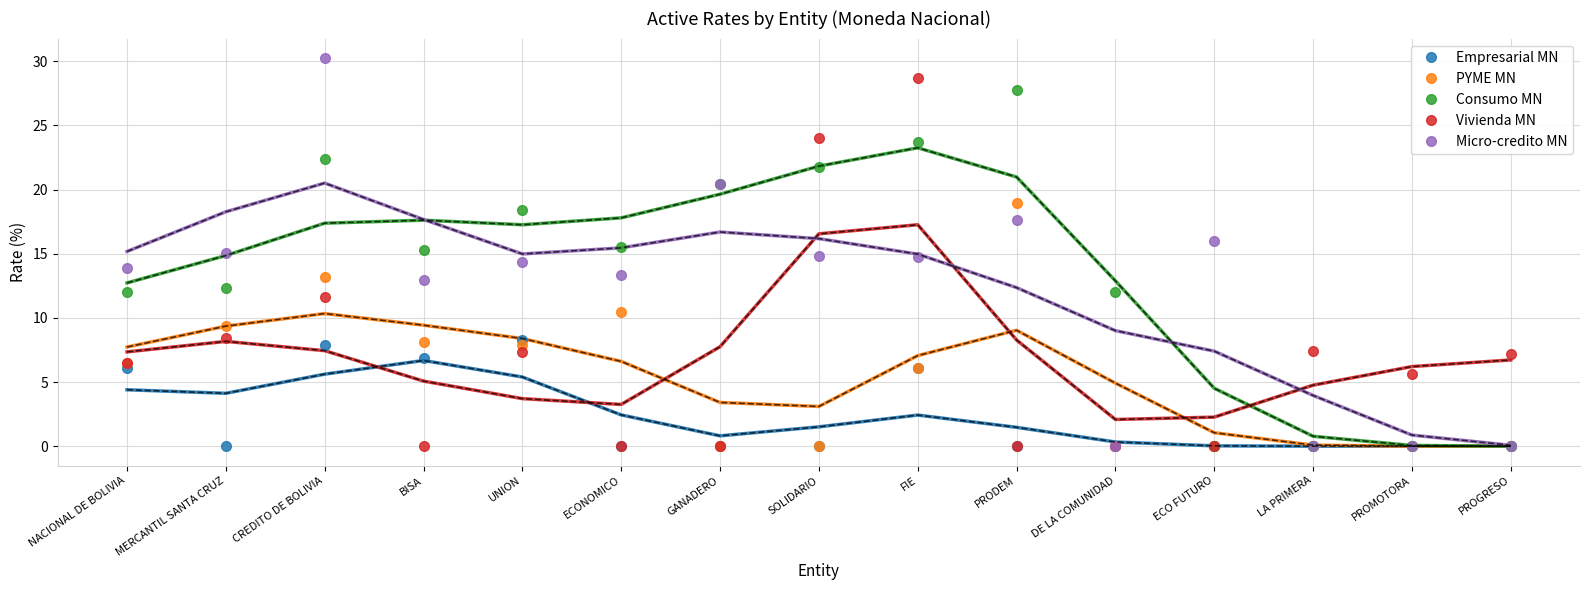

At which category does the chart reach its minimum across all series?

MERCANTIL SANTA CRUZ